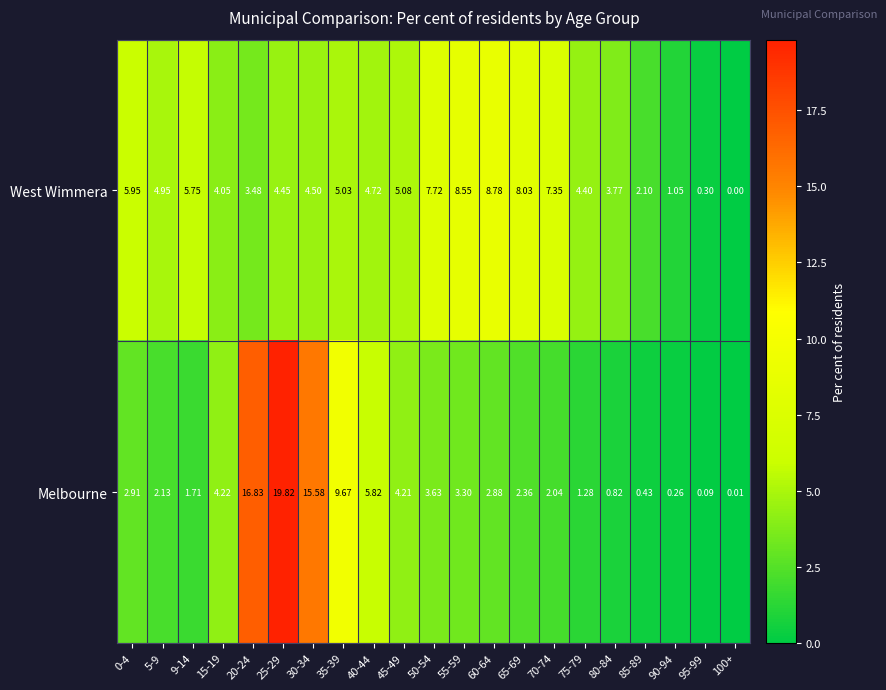

Is the value of West Wimmera at 40-44 greater than the value of Melbourne at 95-99?

Yes